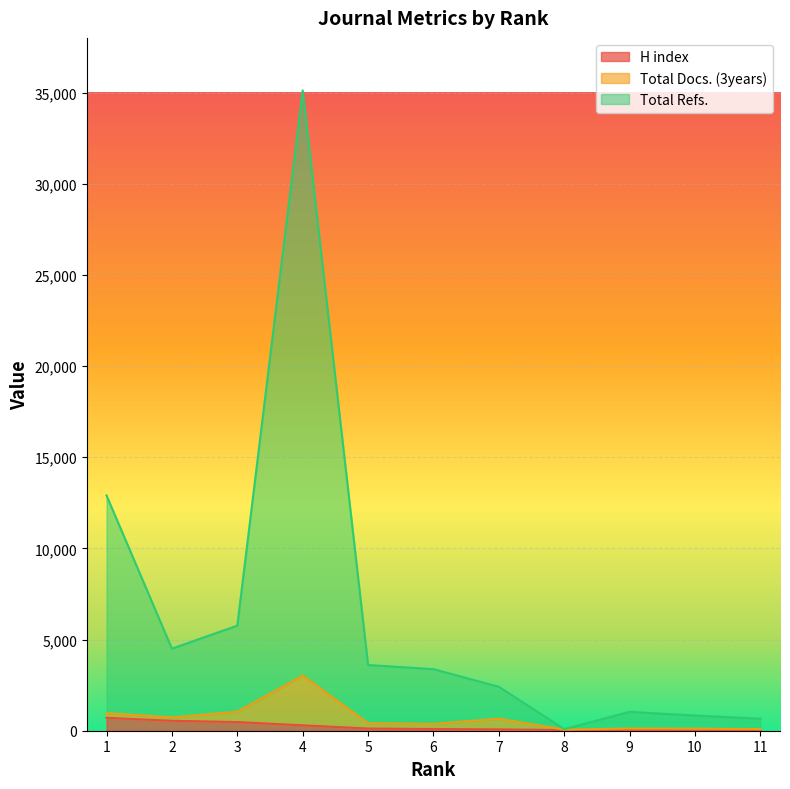

The H index series shows 55 at 6. True or false?

False